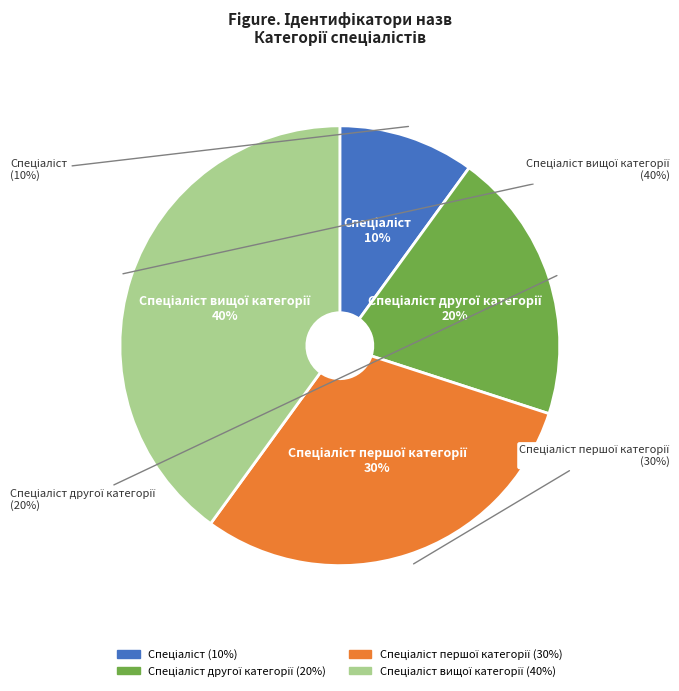

To the nearest percent, what is the difference between the largest and smallest slice percentages?

30%